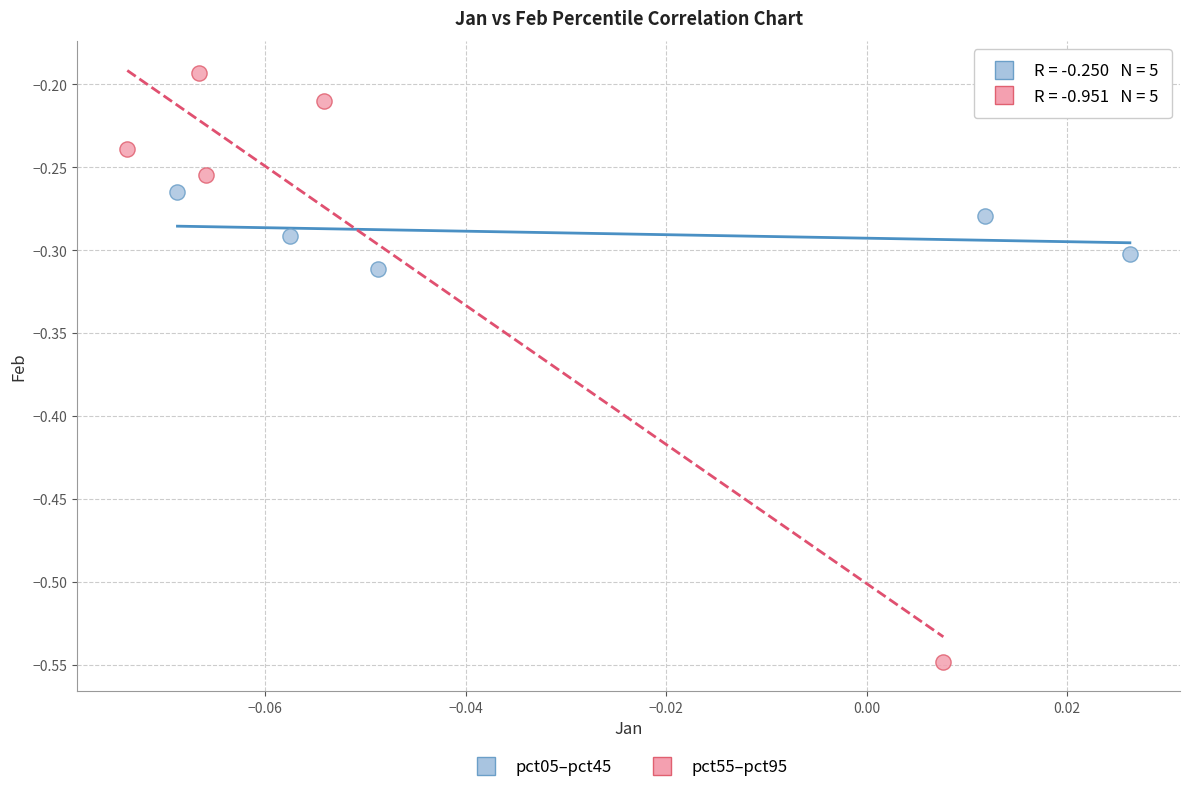

Which series contains the highest Y value?

pct55–pct95